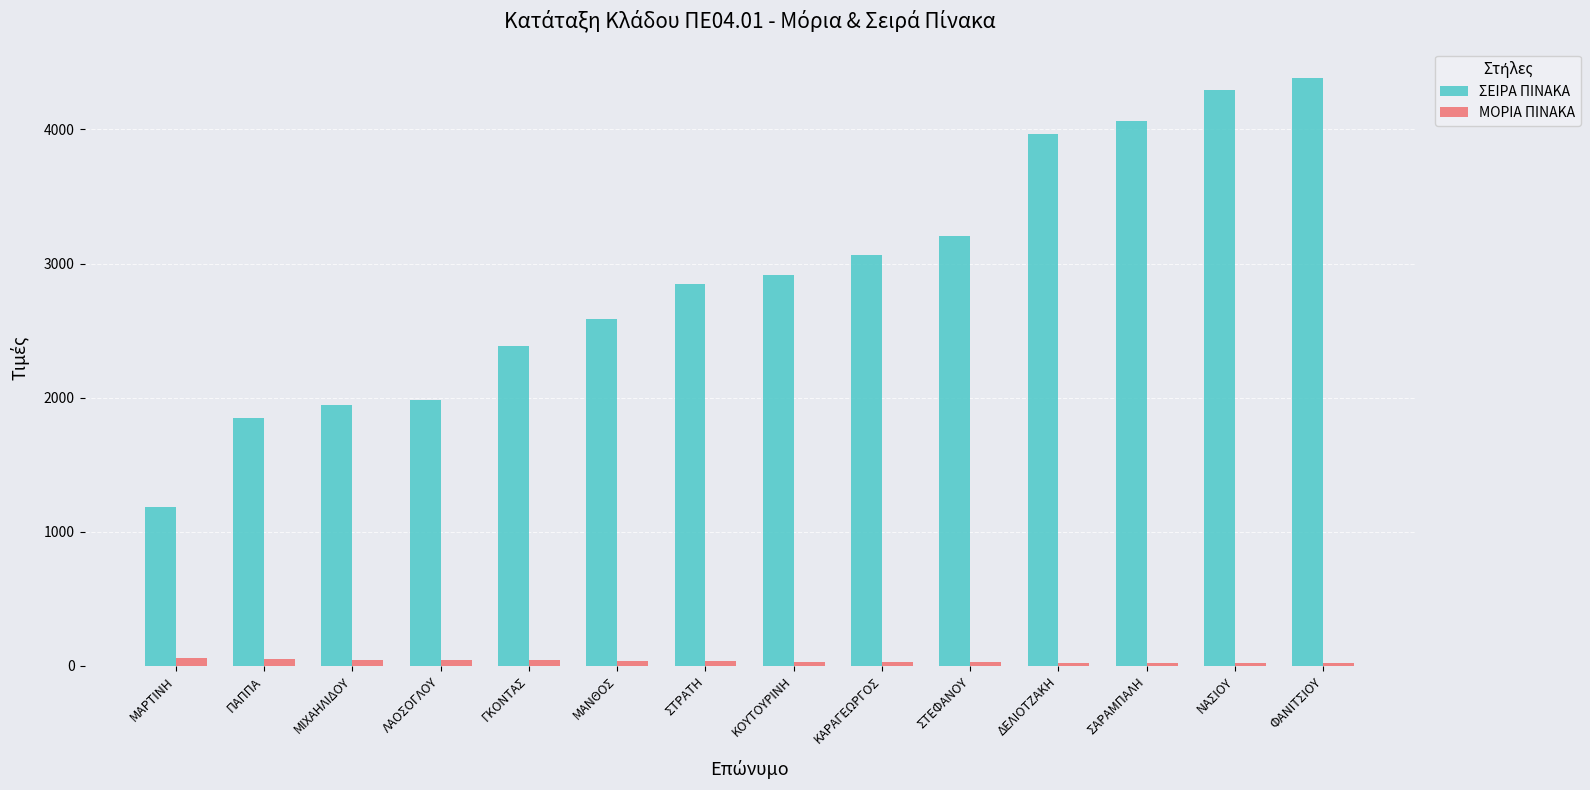

What position from the right is ΣΤΕΦΑΝΟΥ?

5